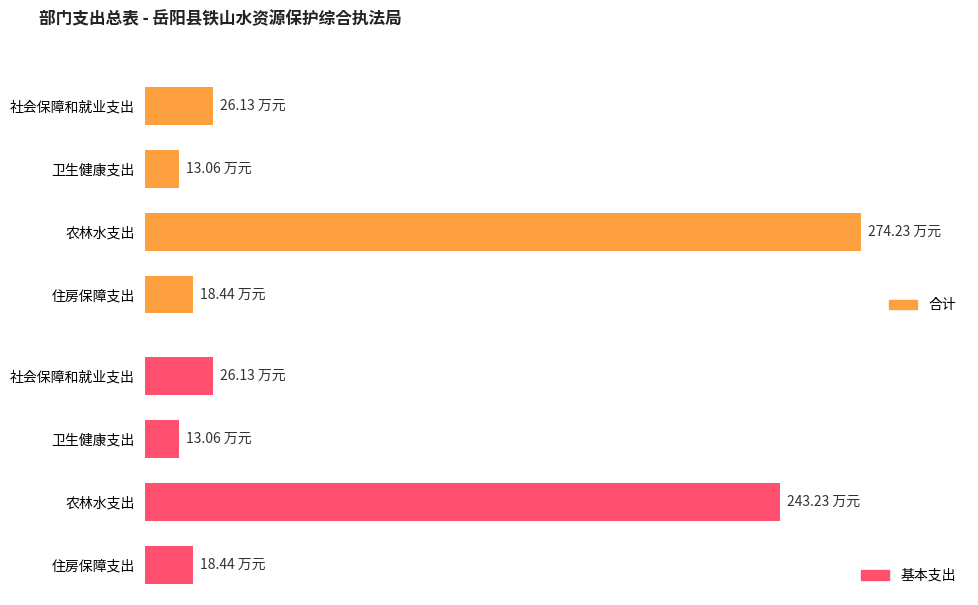

What are all the series names shown in the legend?

合计, 基本支出